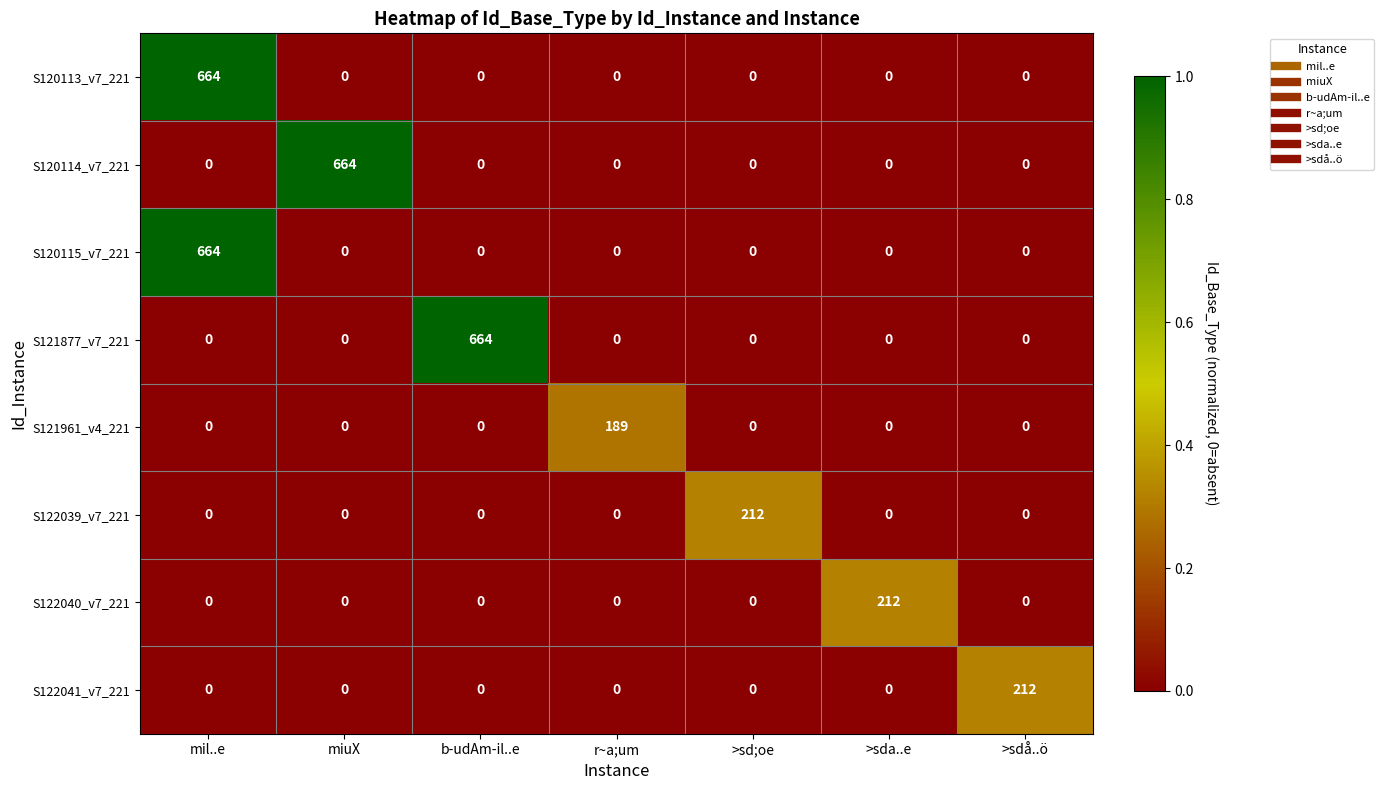

The value of S120113_v7_221 at mil..e is 229. True or false?

False